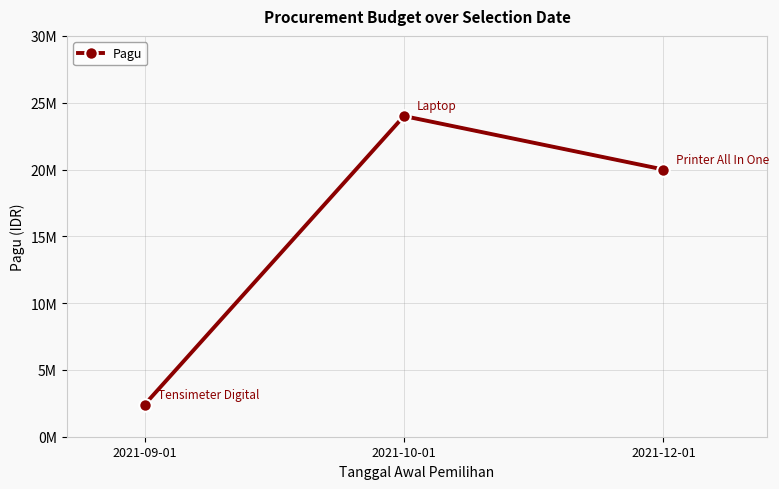

Rank the categories by value from highest to lowest.

2021-10-01, 2021-12-01, 2021-09-01